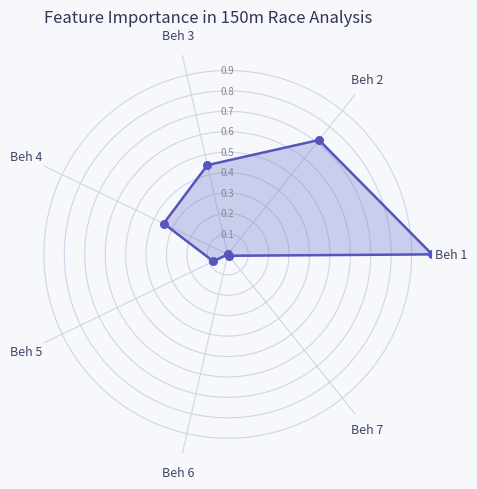

What is the change in value from Beh 1 to Beh 3?

-0.6